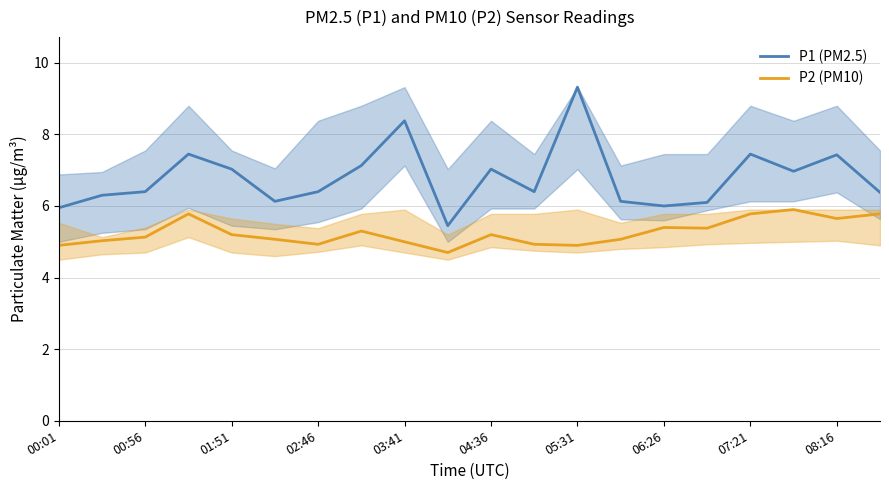

Rank the series by their maximum value, from highest to lowest.

P1 (PM2.5), P2 (PM10)